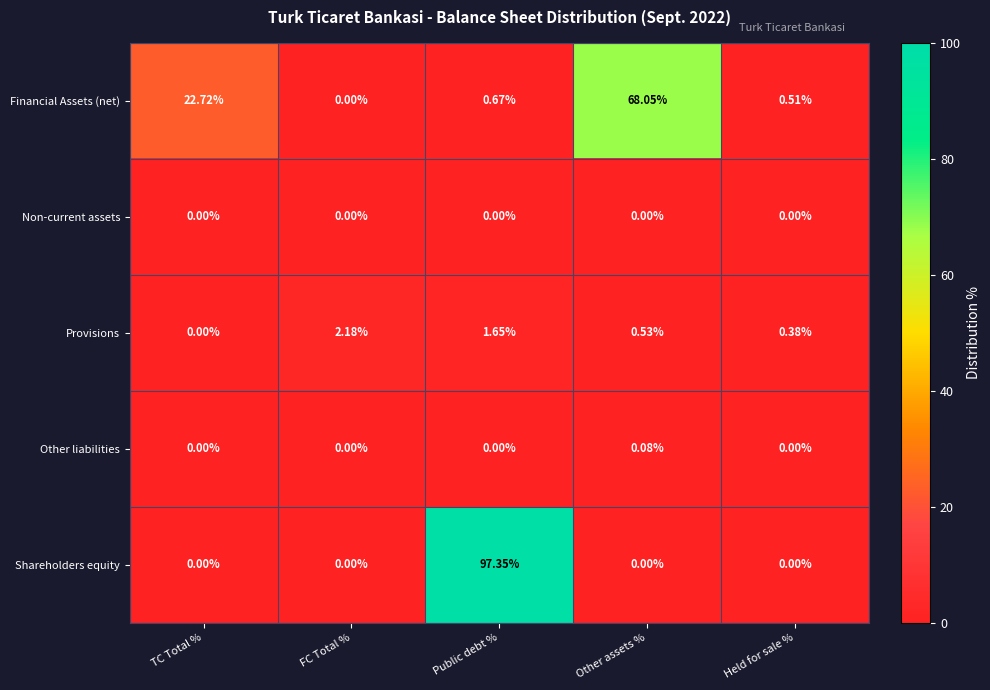

How many series are shown in this chart?

5